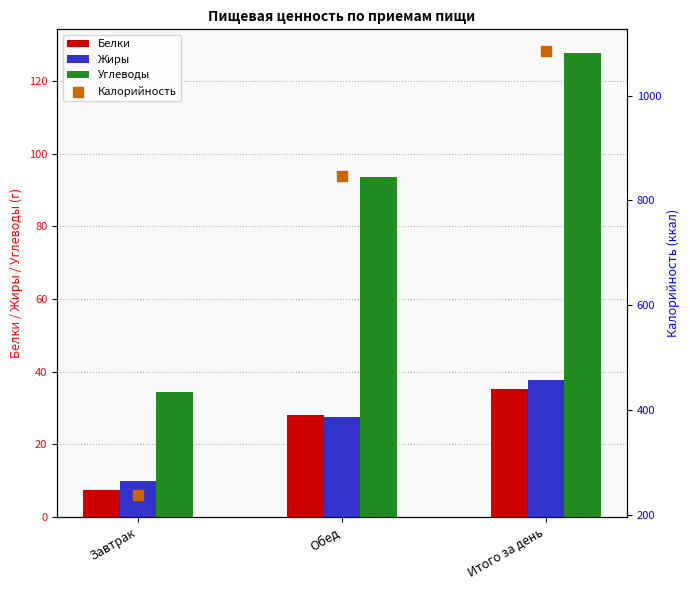

Which series has the largest total across all categories?

Калорийность